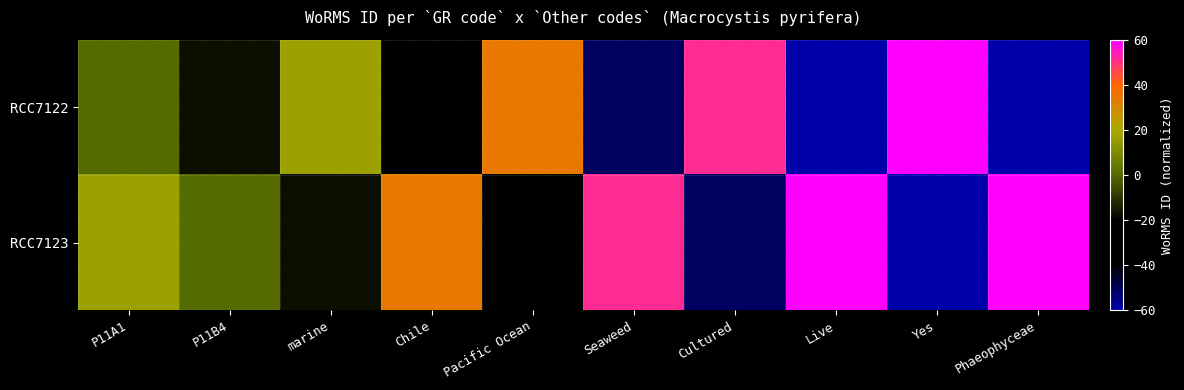

Which series has the widest spread of values?

RCC7122